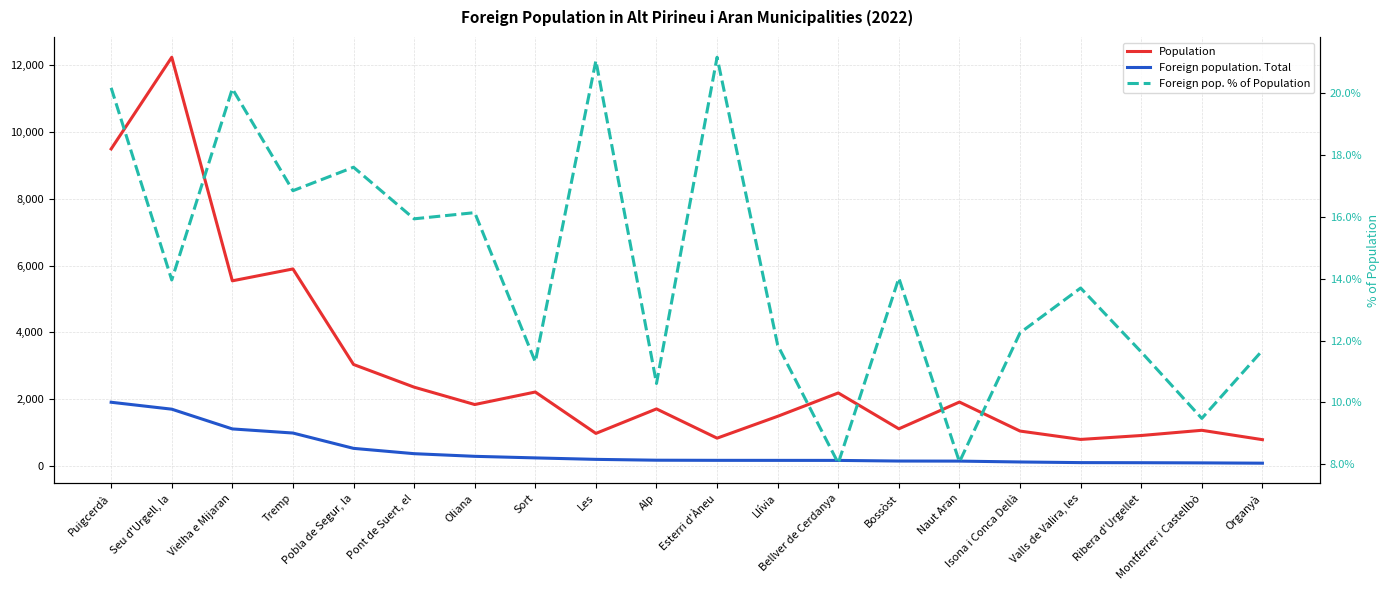

What is the difference between the maximum and minimum values in the Foreign population. Total series?

1821.0